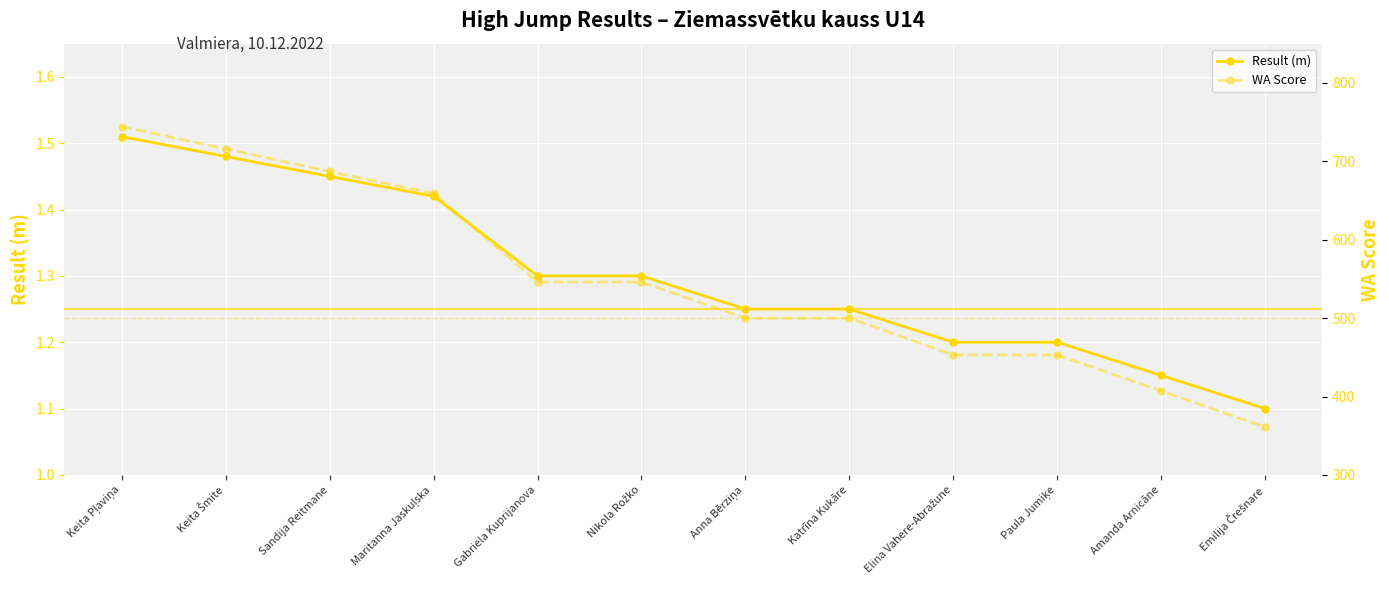

Rank the series by their average value, from highest to lowest.

WA Score, Result (m)